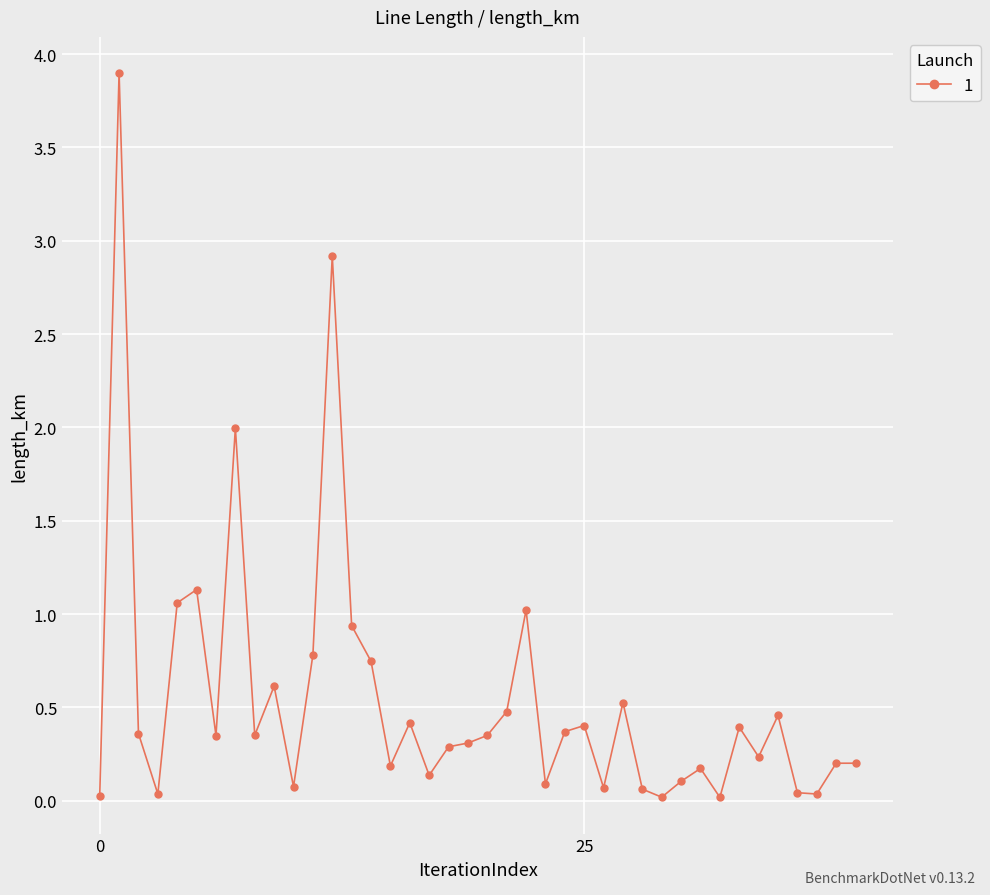

What is the greatest value displayed?

3.9